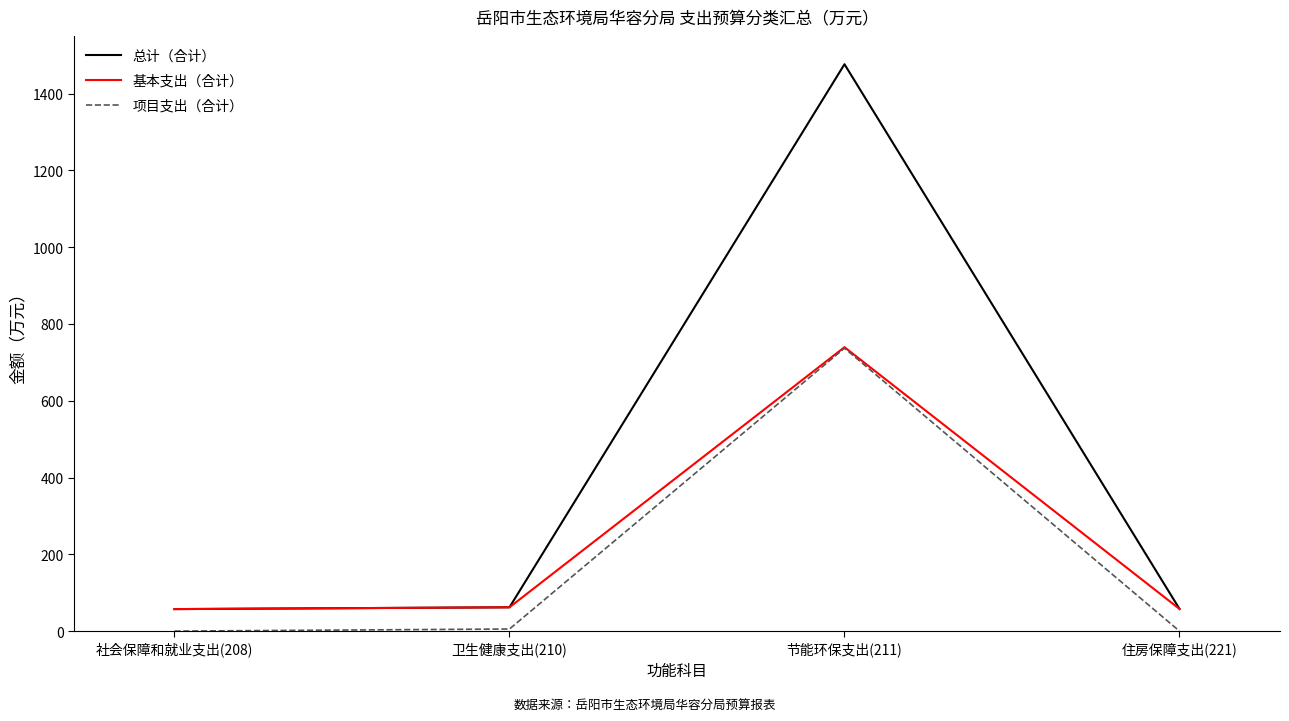

Which series changed the most between 卫生健康支出(210) and 节能环保支出(211)?

总计（合计）